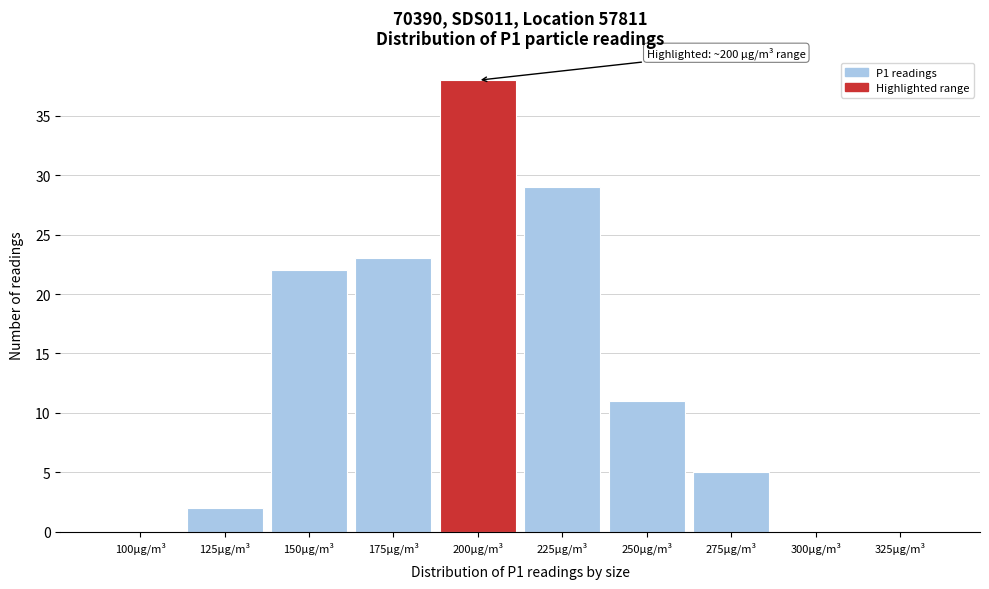

Reading left to right, transcribe all the data shown in this chart.

100µg/m³=0	125µg/m³=2	150µg/m³=22	175µg/m³=23	200µg/m³=38	225µg/m³=29	250µg/m³=11	275µg/m³=5	300µg/m³=0	325µg/m³=0